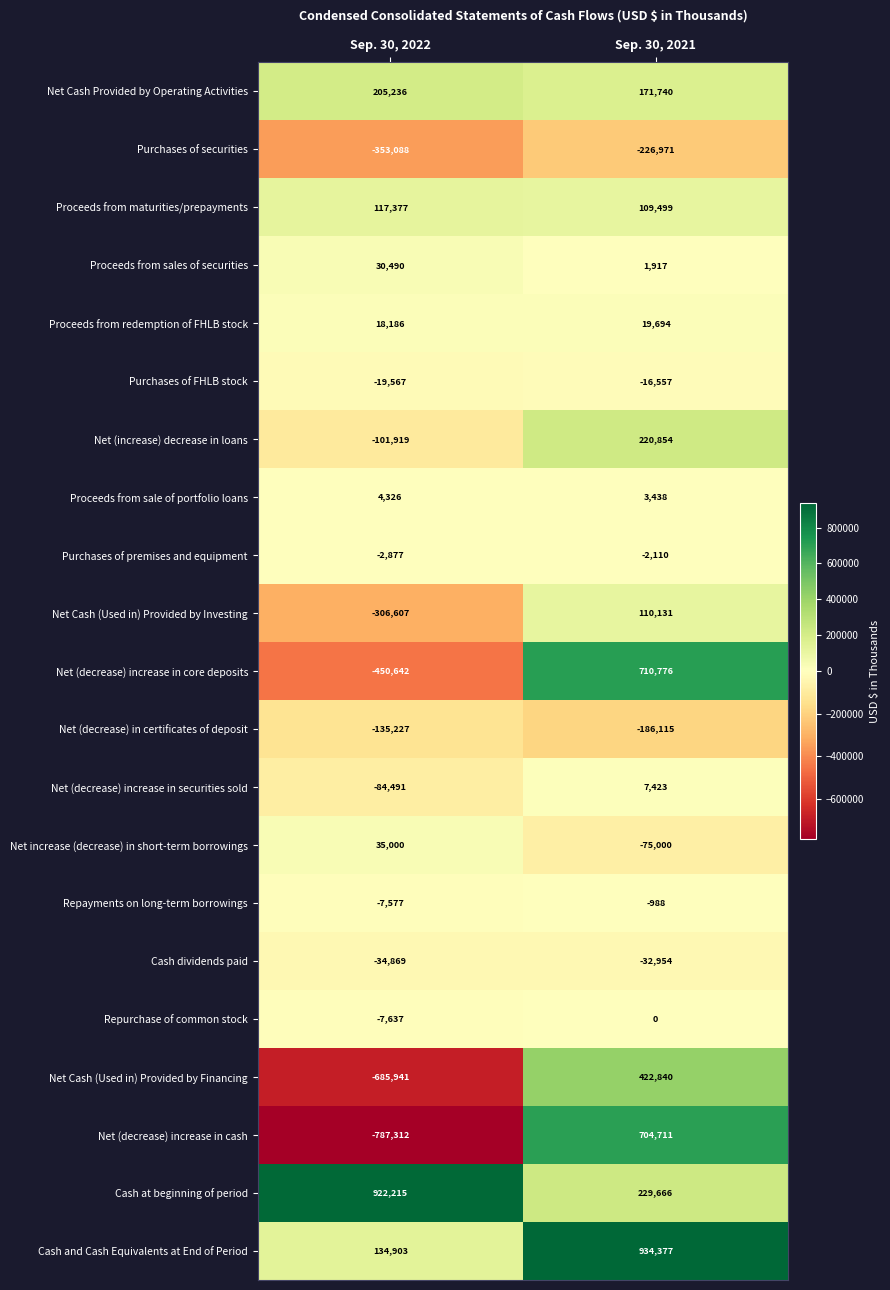

How many data points does each series have?

2